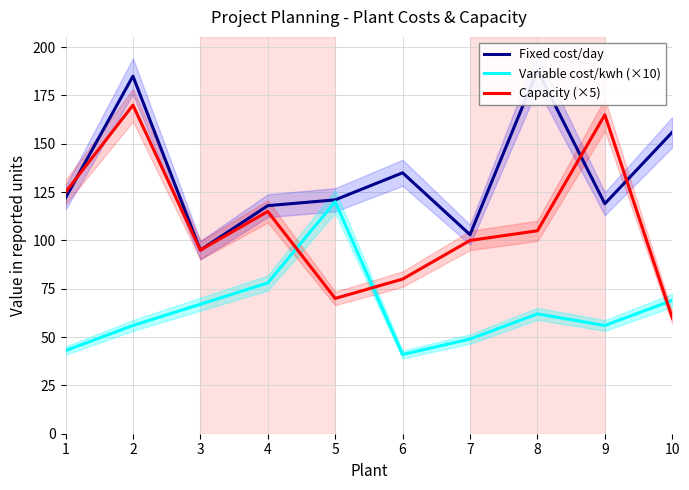

Is this an area chart (filled region under the line)?

No